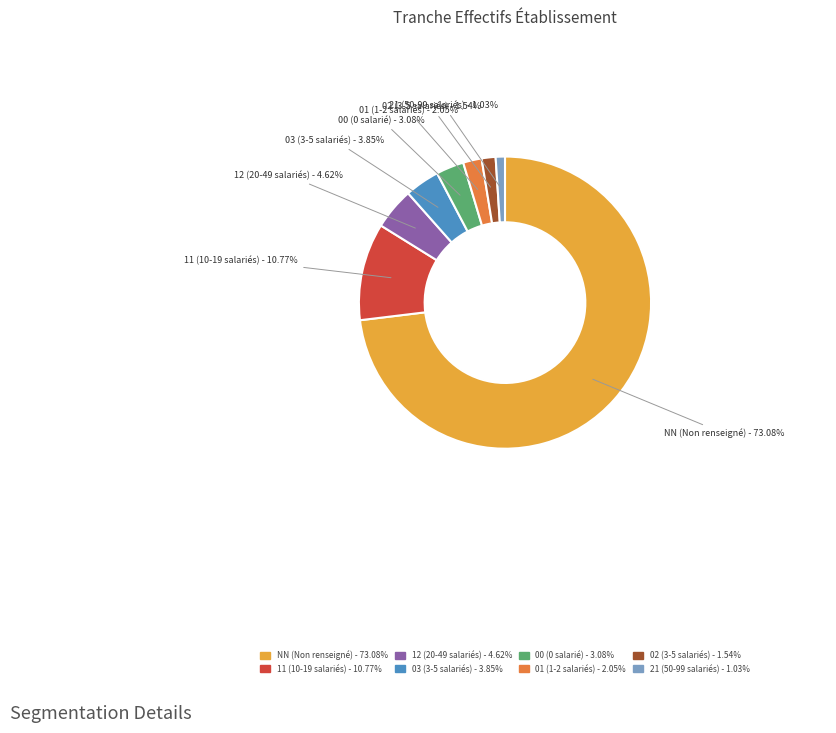

To the nearest percent, what is the difference between the largest and smallest slice percentages?

72%